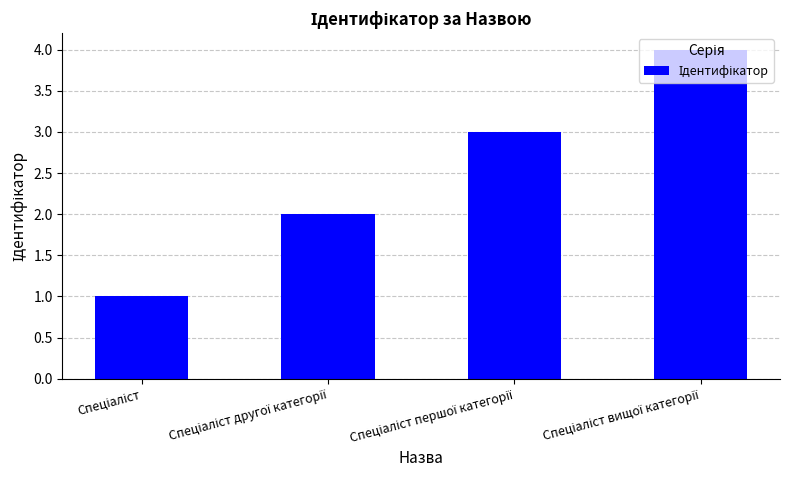

What is the value of the 4th bar from the left?

4